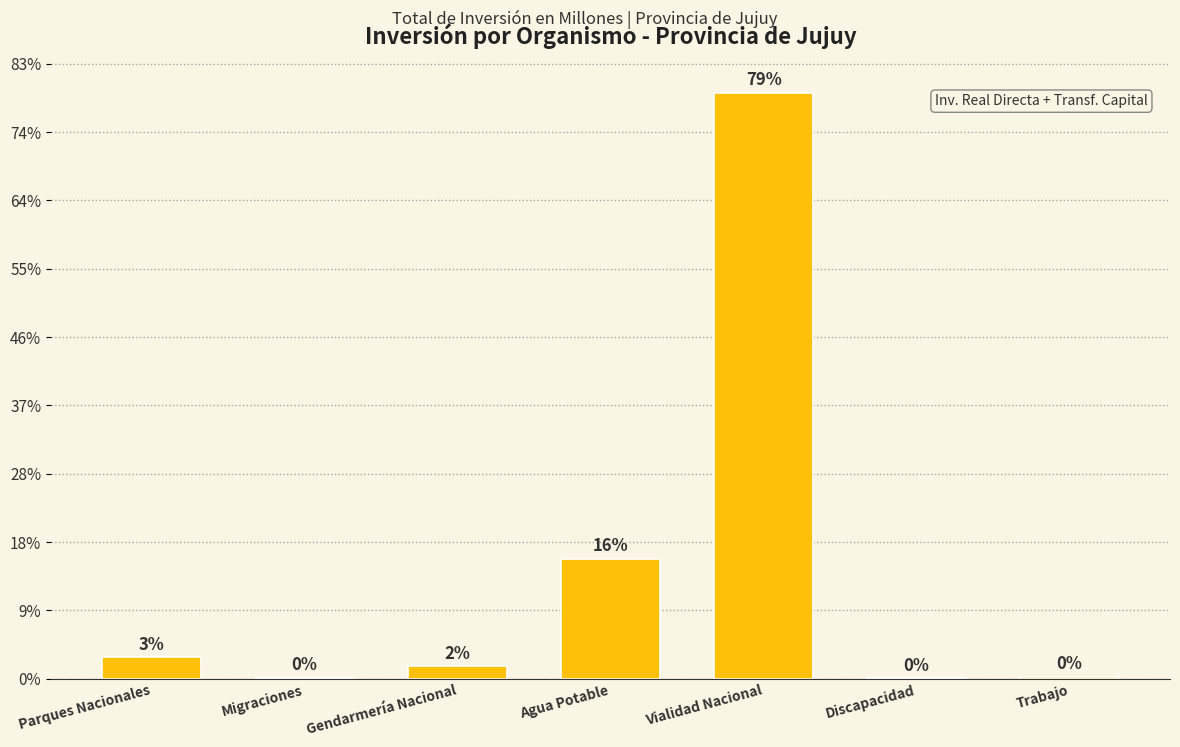

What is the label of the 3rd bar from the right?

Vialidad Nacional